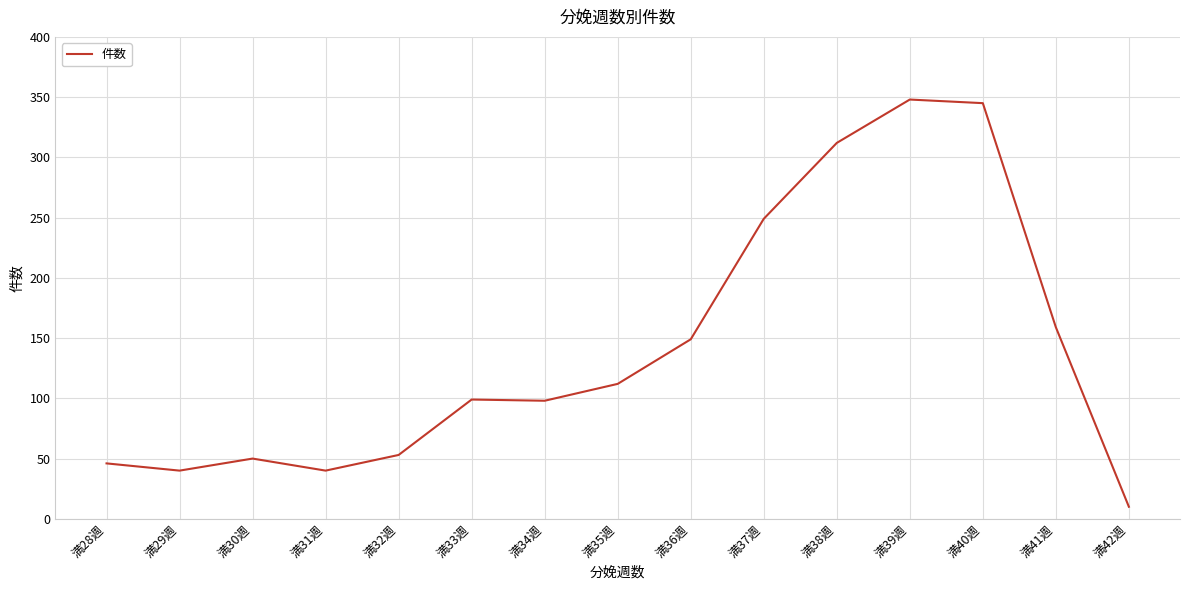

What is the change in value from 満31週 to 満32週?

+13